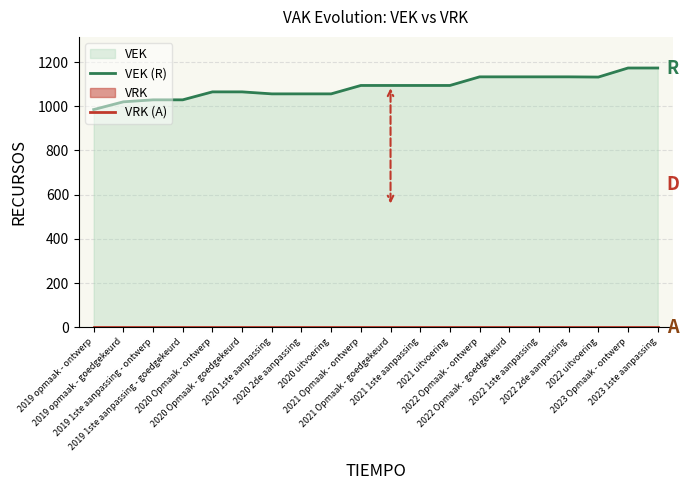

What position from the left is 2023 Opmaak - ontwerp?

19